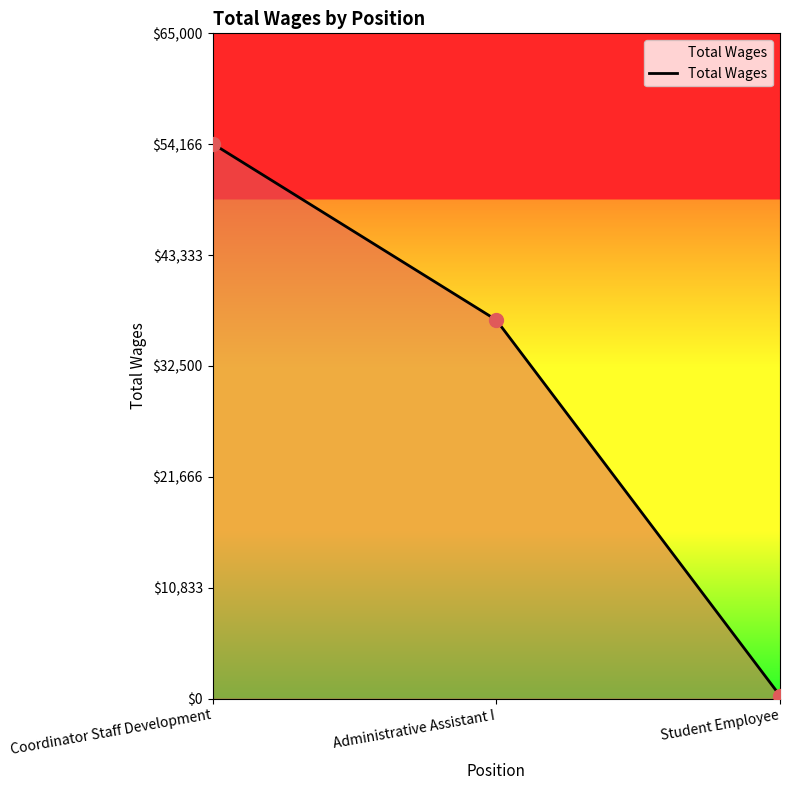

What is the ratio of the value at Administrative Assistant I to the value at Coordinator Staff Development?

0.7